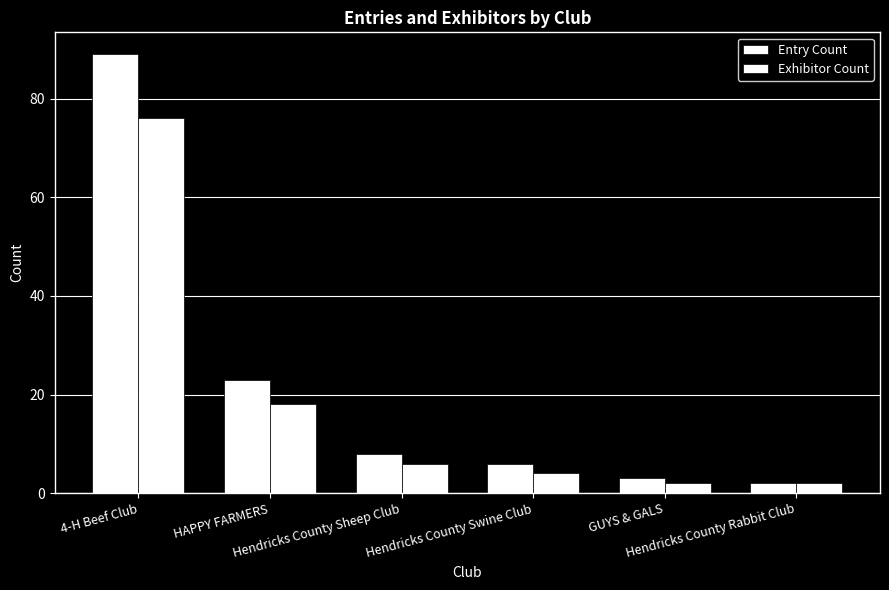

Reading right to left, extract all data points from this chart.

Entry Count: Hendricks County Rabbit Club=2	GUYS & GALS=3	Hendricks County Swine Club=6	Hendricks County Sheep Club=8	HAPPY FARMERS=23	4-H Beef Club=89
Exhibitor Count: Hendricks County Rabbit Club=2	GUYS & GALS=2	Hendricks County Swine Club=4	Hendricks County Sheep Club=6	HAPPY FARMERS=18	4-H Beef Club=76